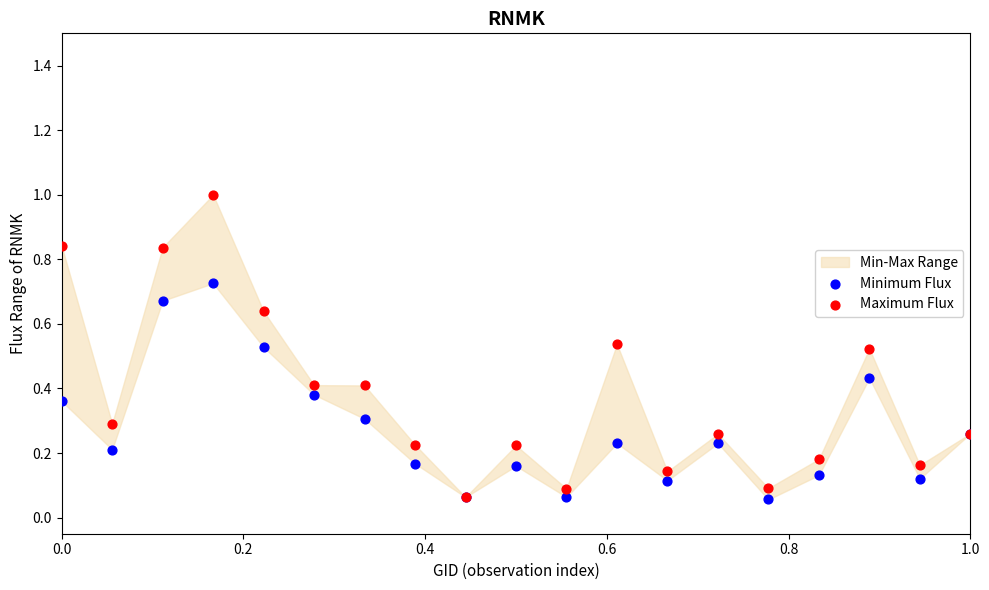

Which series reaches the maximum Y coordinate?

Maximum Flux